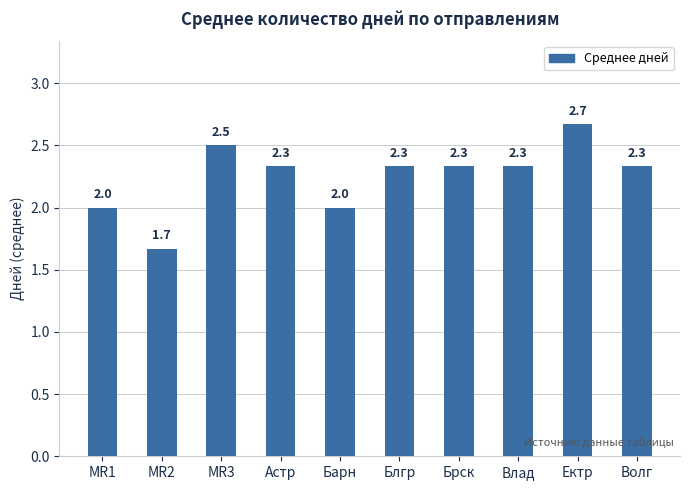

What is the minimum value shown in the chart?

1.7